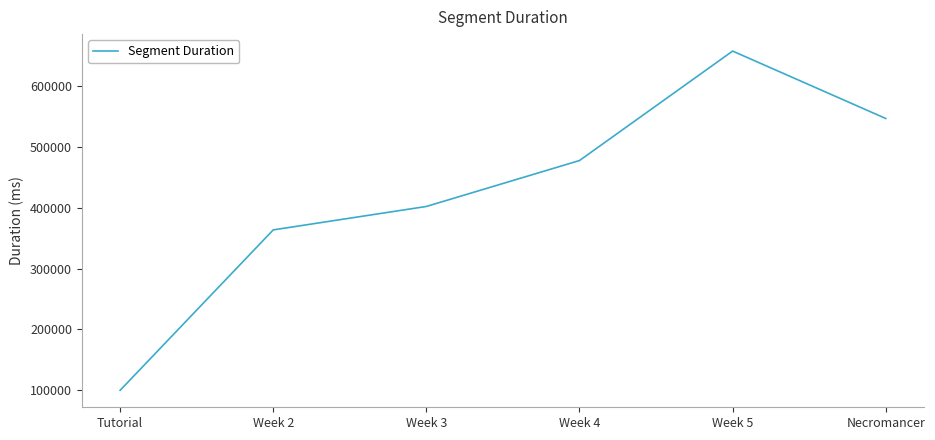

How many values are below 477445?

3